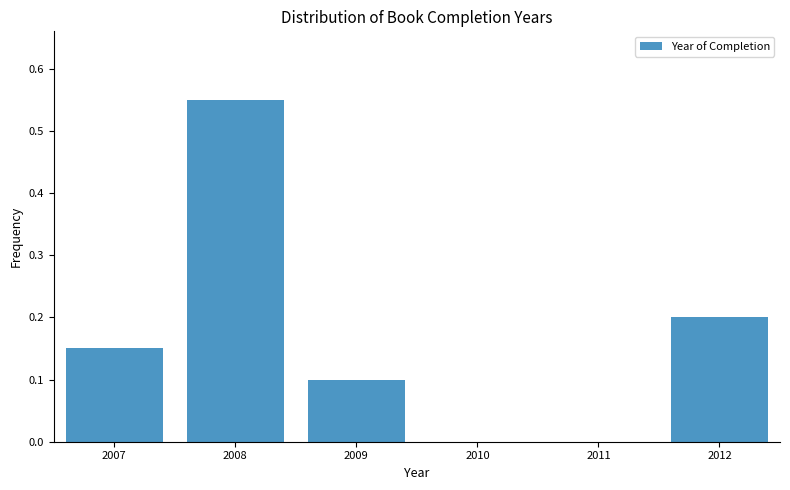

What is the change in value from 2007 to 2008?

+0.4